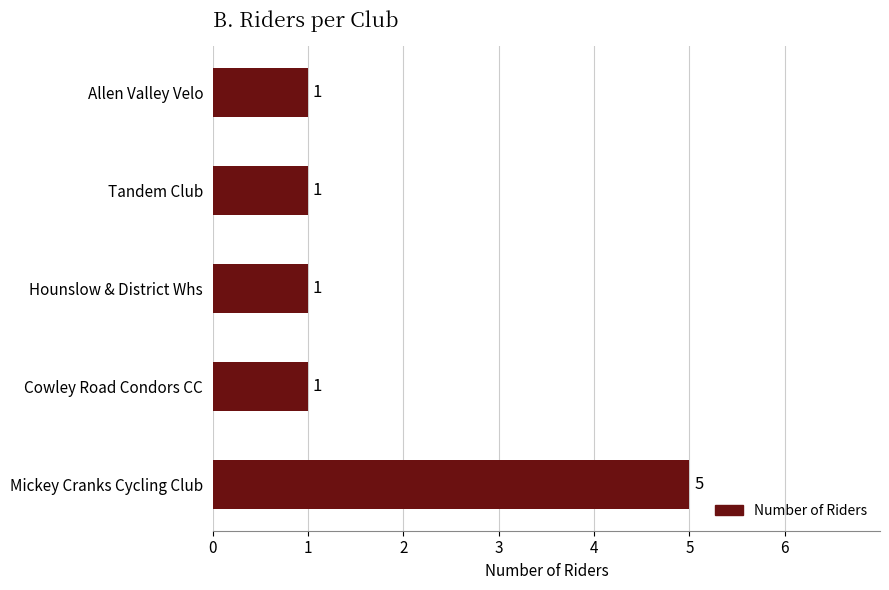

What is the average value?

2